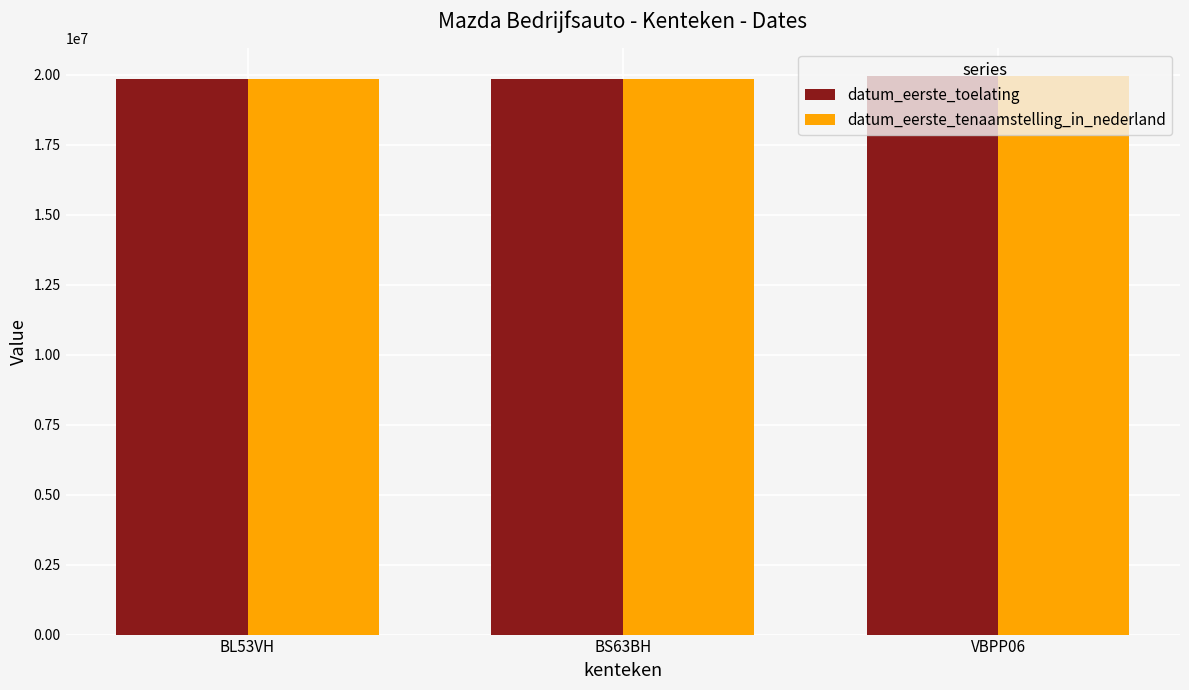

What is the minimum value for datum_eerste_tenaamstelling_in_nederland?

19850502